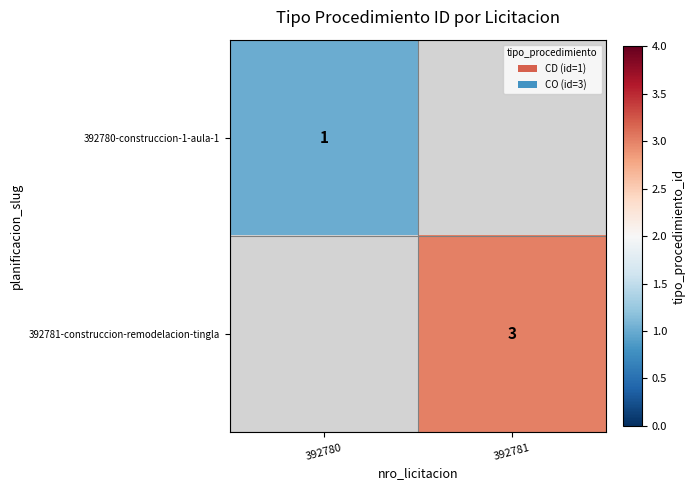

The 392781-construccion-remodelacion-tingla series shows 3 at 392781. True or false?

True